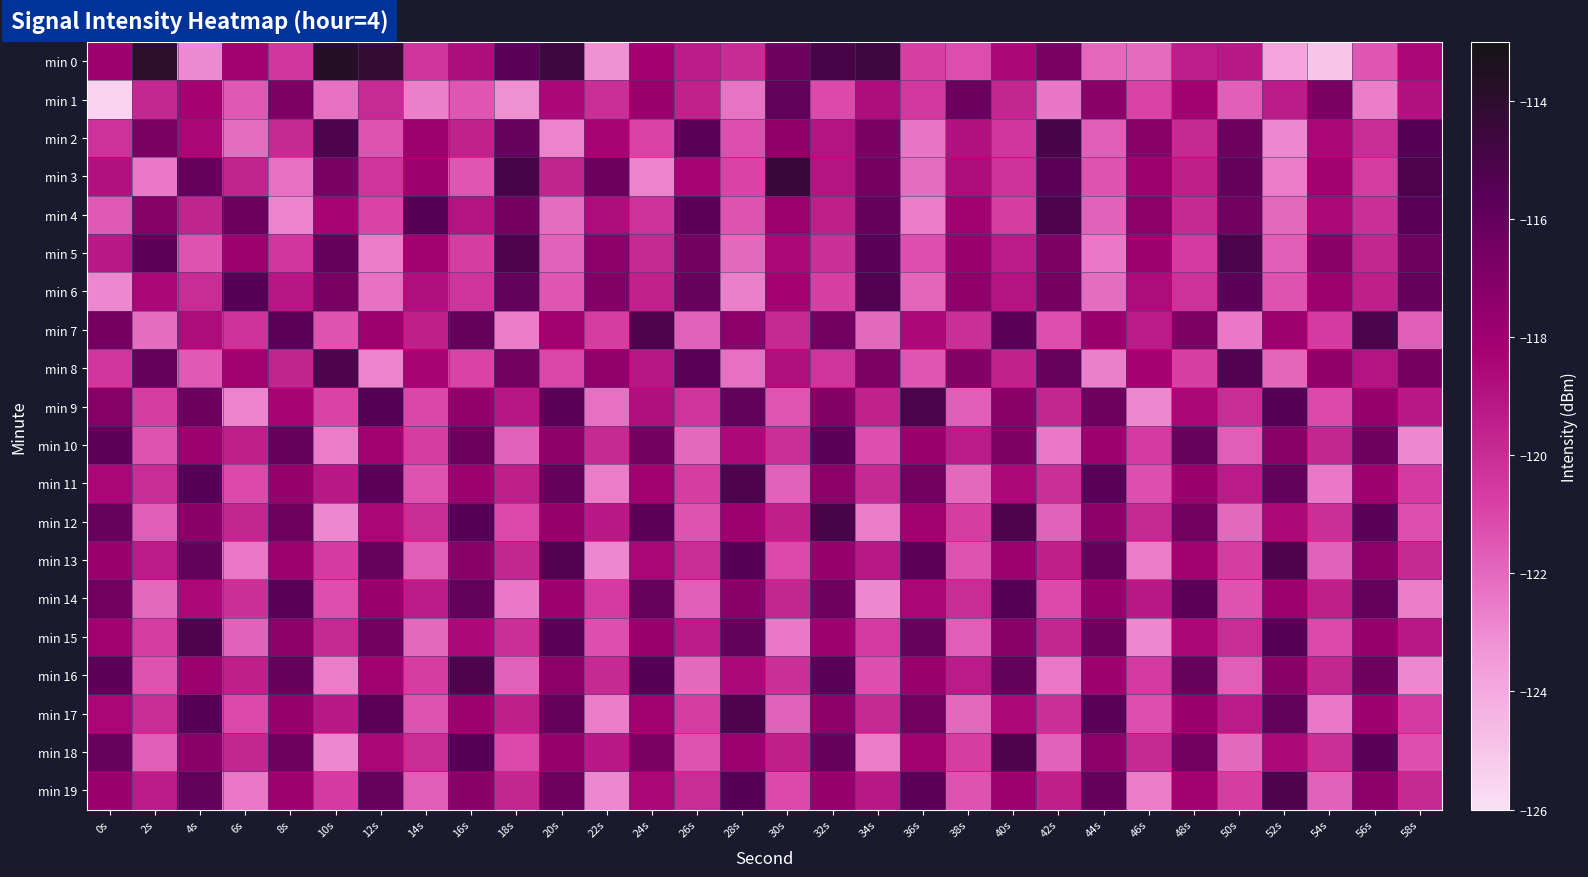

How many data points does each series have?

30